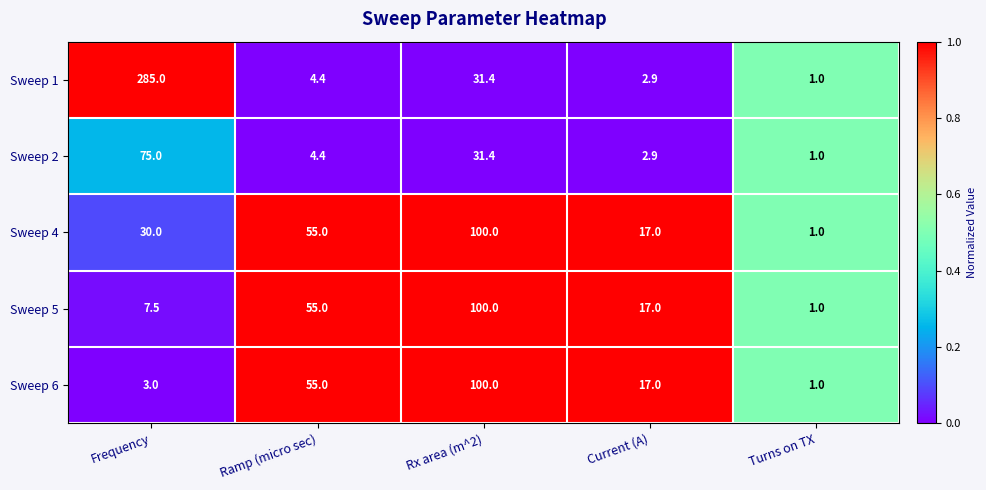

What is the average value of the Sweep 1 series?

64.9